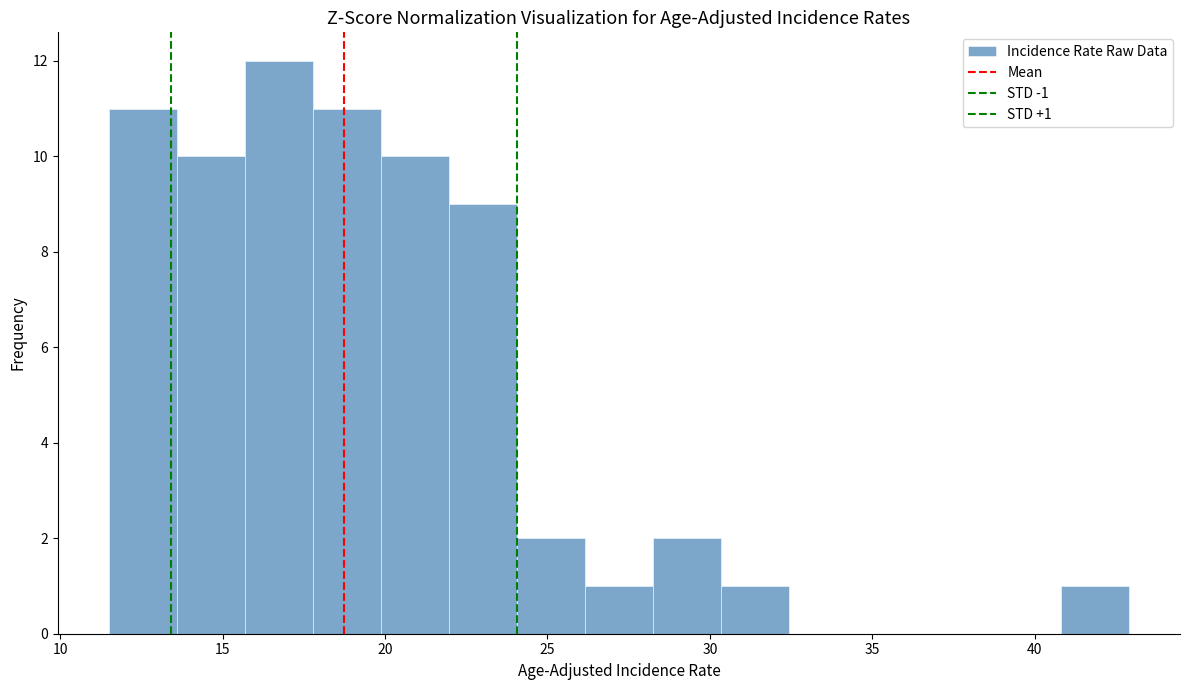

Over which range of the x-axis is the bar tallest?

15.5 to 18.0